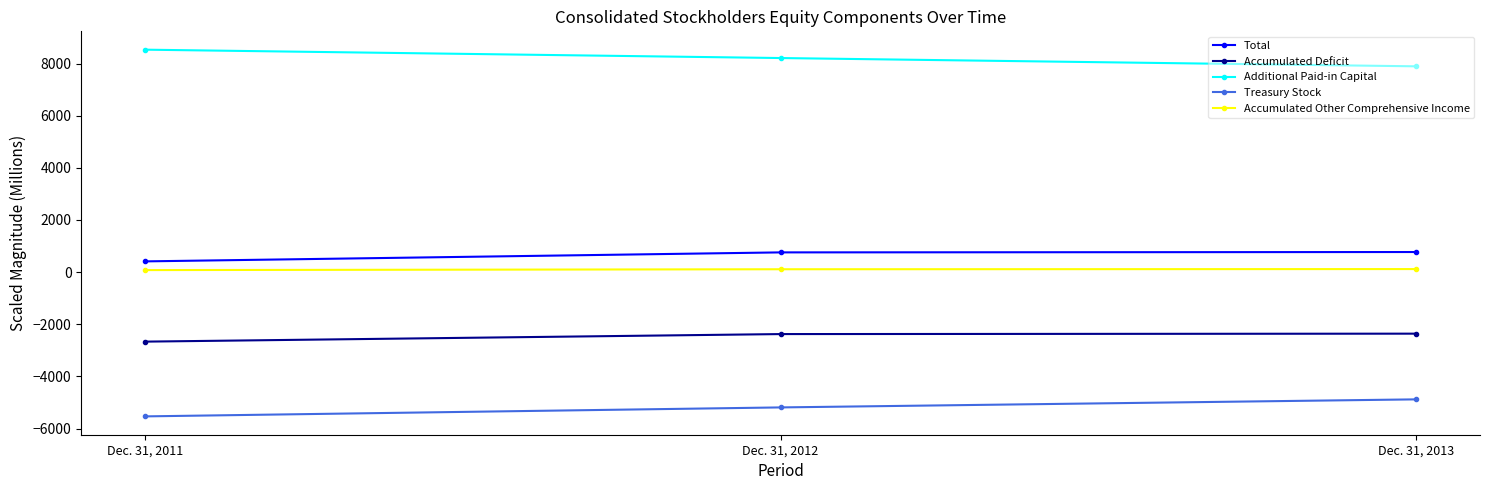

True or false: Accumulated Deficit has a value of -1234 at Dec. 31, 2011.

False